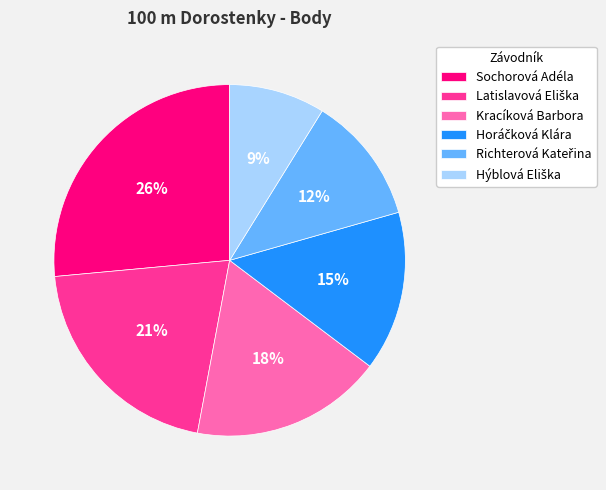

Does any single category account for the majority?

No